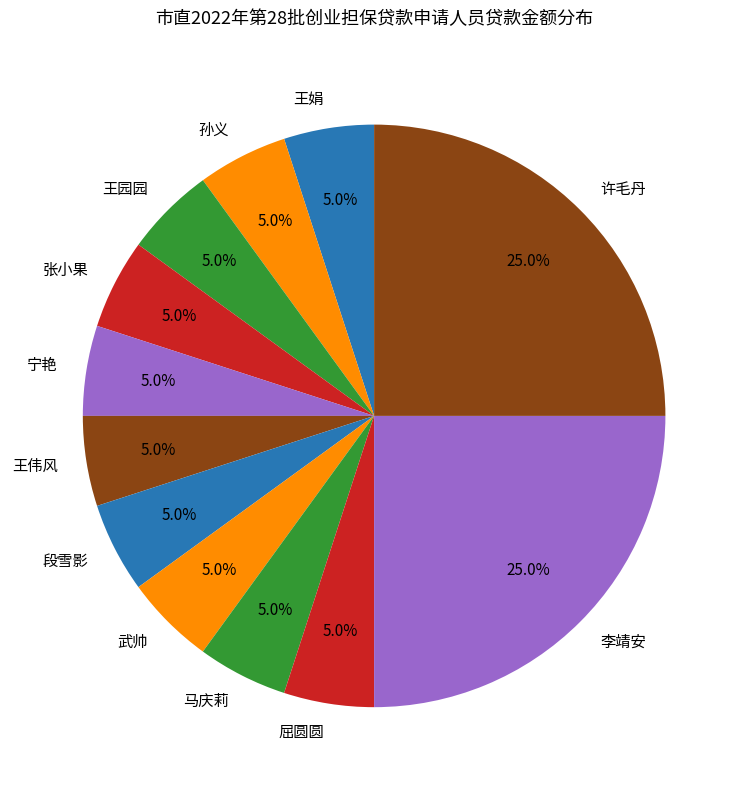

To the nearest percent, what is the difference between the largest and smallest slice percentages?

20%